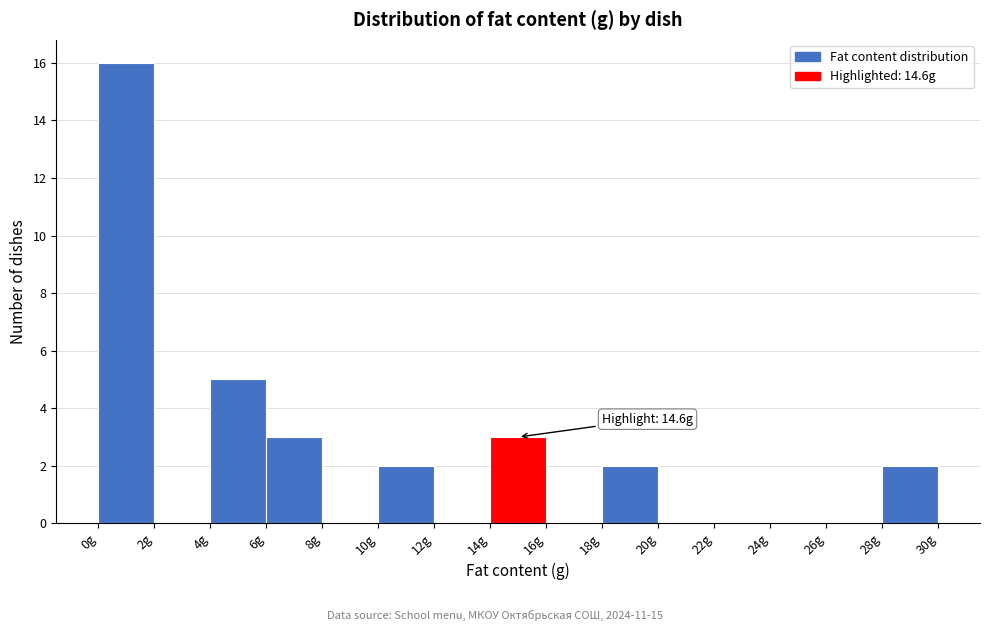

Which range on the x-axis has the tallest bar?

0 to 2